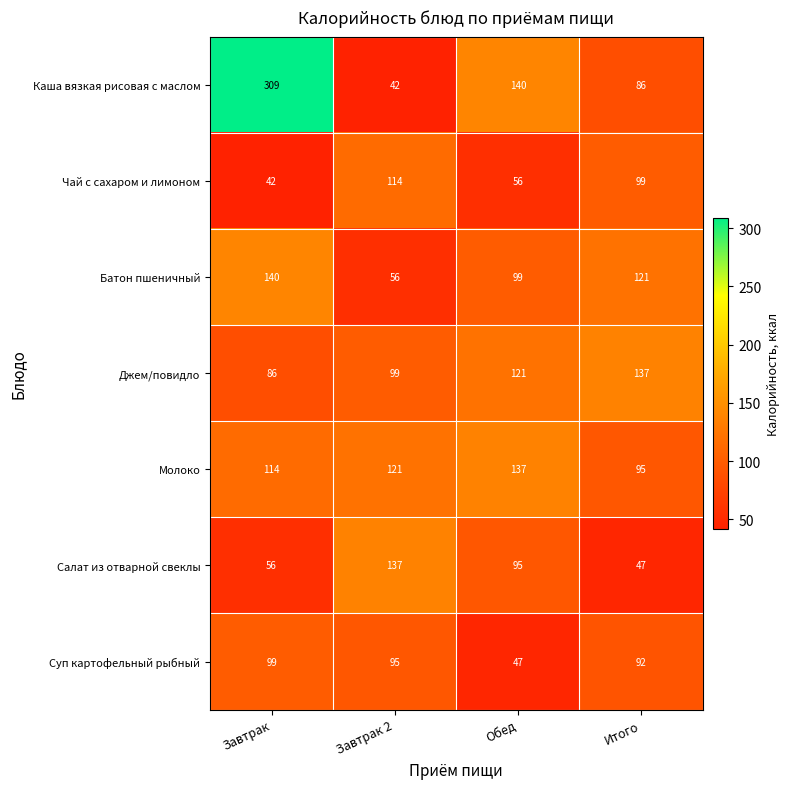

What is the greatest value displayed?

309